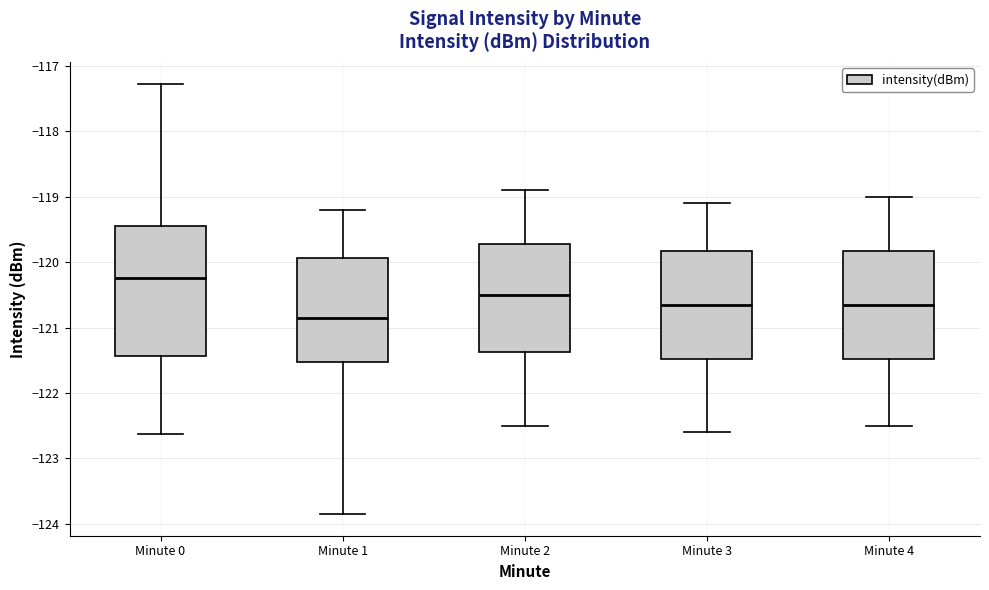

Where does the median line of the box for Minute 4 sit on the y-axis? The values are not printed on the chart, so give them approximately, as read against the axis.

-120.6